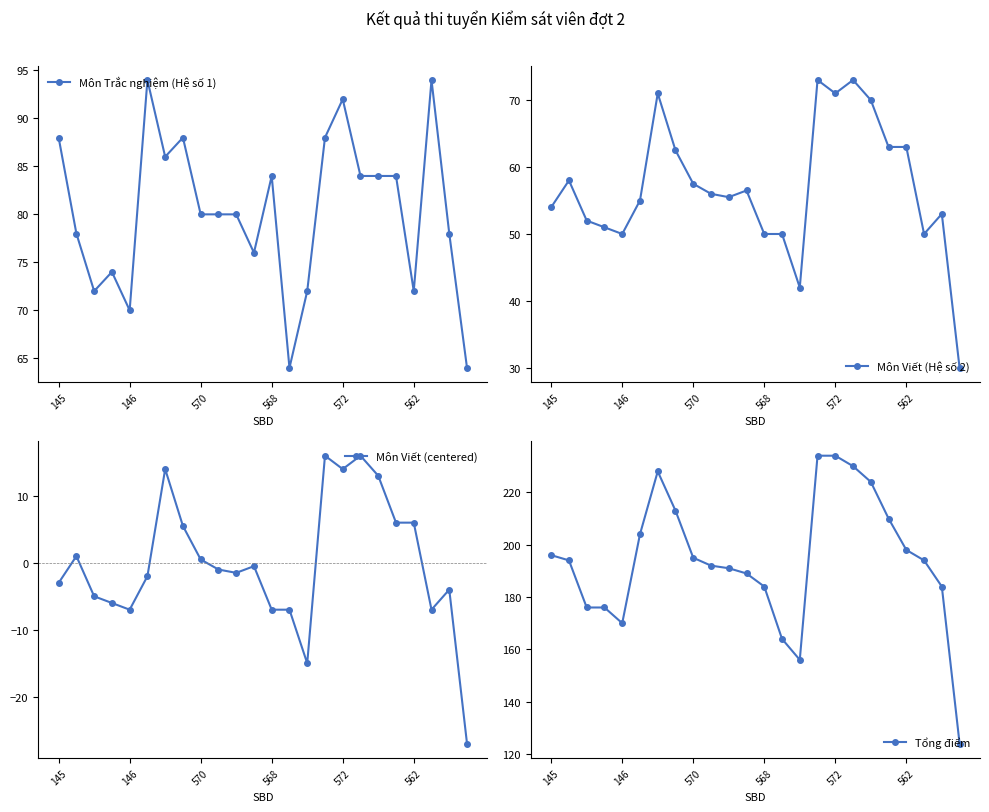

What is the label of the 17th point from the right?

7